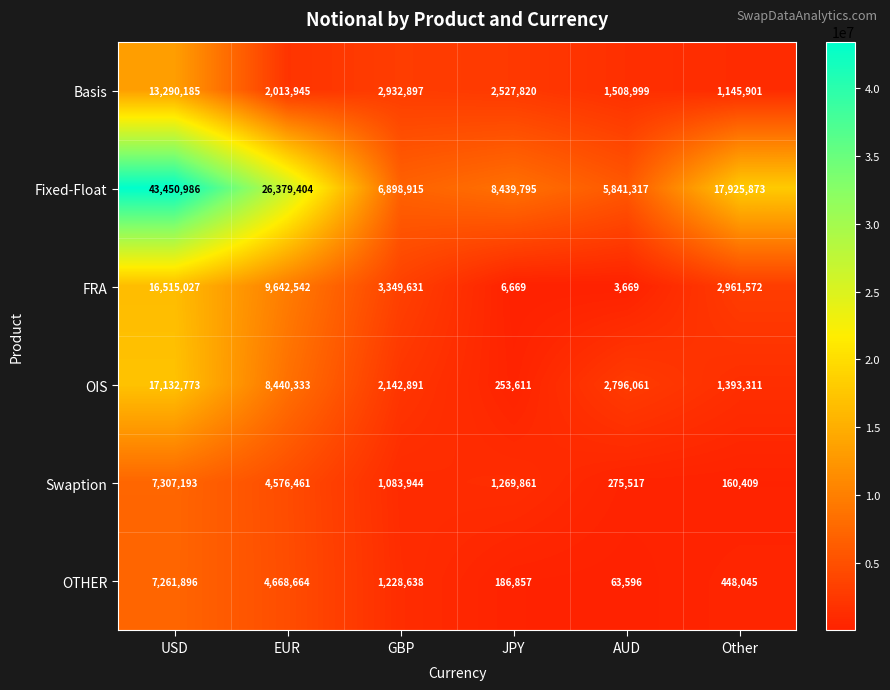

What is the average value of the Basis series?

3903291